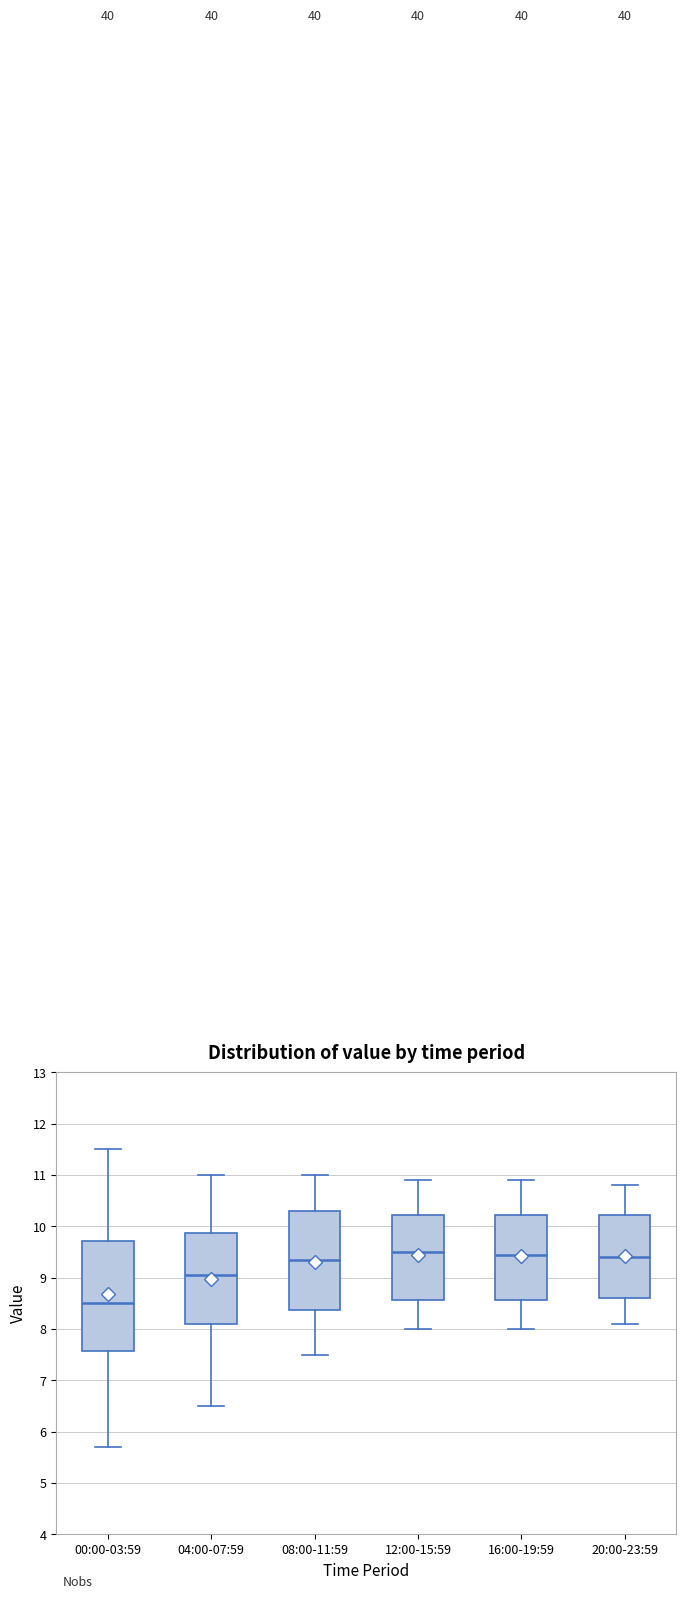

Which box has the lowest median line?

00:00-03:59